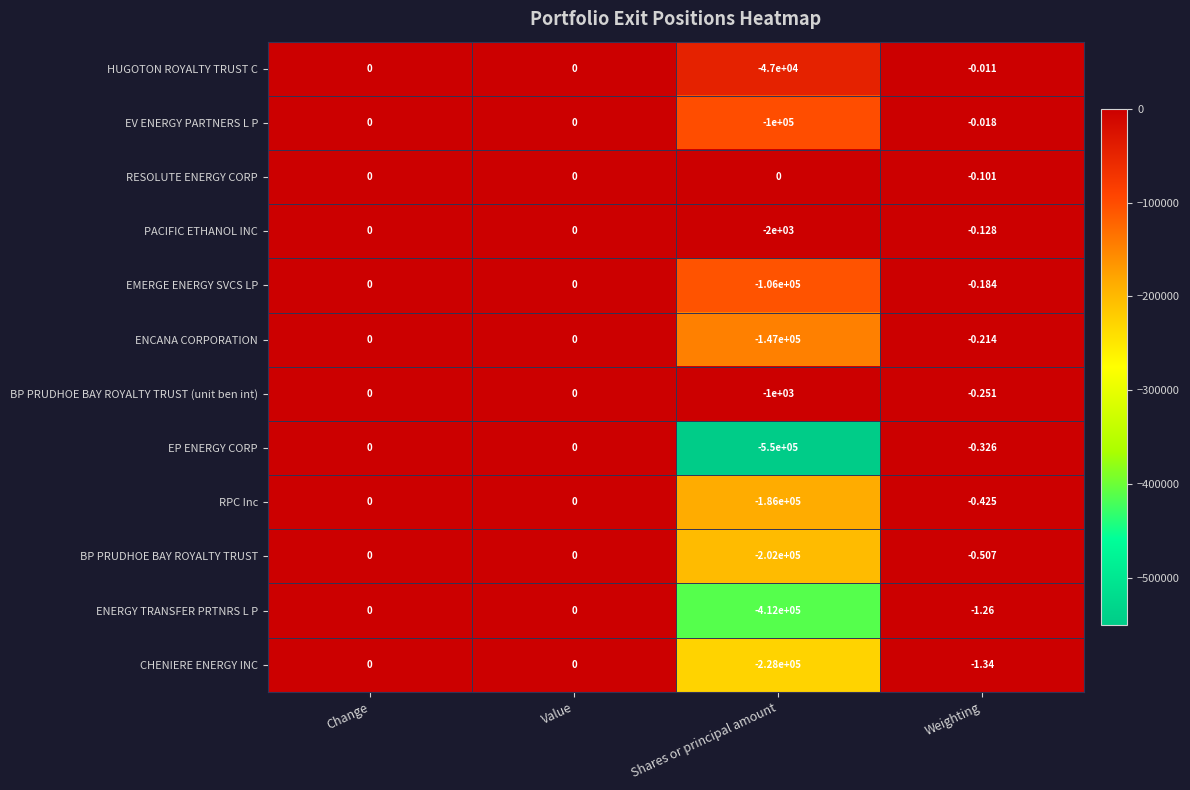

Which series has the widest spread of values?

EP ENERGY CORP